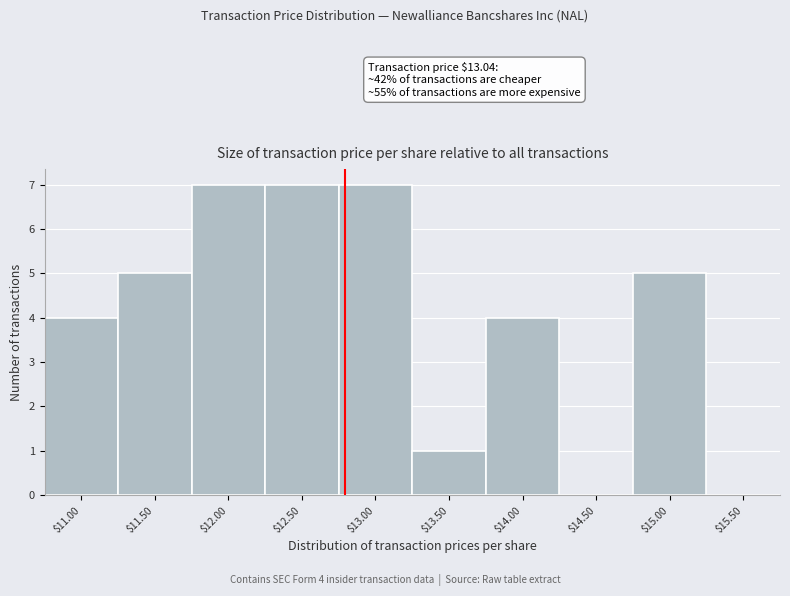

What is the sum of all values?

40